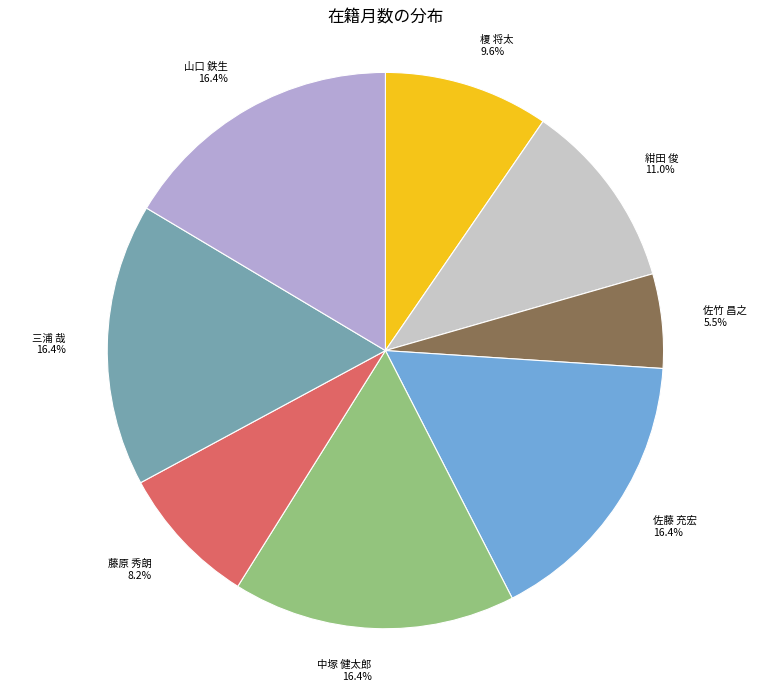

What is the smallest slice in the pie chart?

佐竹 昌之